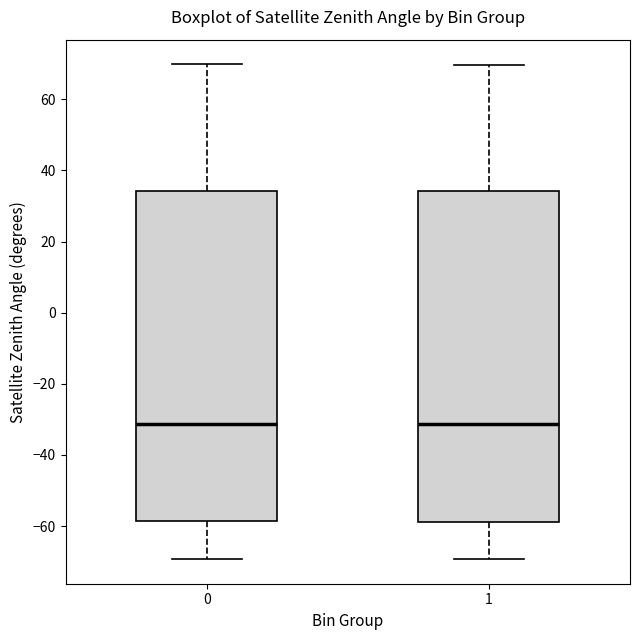

Reading left to right, read every box against the y-axis: the position of its median line, the range the box covers, and the ends of its whiskers. The values are not printed on the chart, so give them approximately, as read against the axis.

0: median -32, box -58 to 34, whiskers -70 to 70
1: median -32, box -58 to 34, whiskers -70 to 70